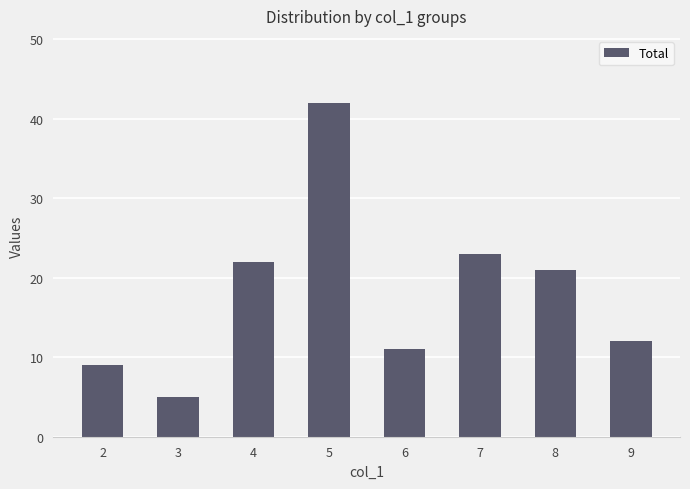

Which category has the highest value across all series?

5